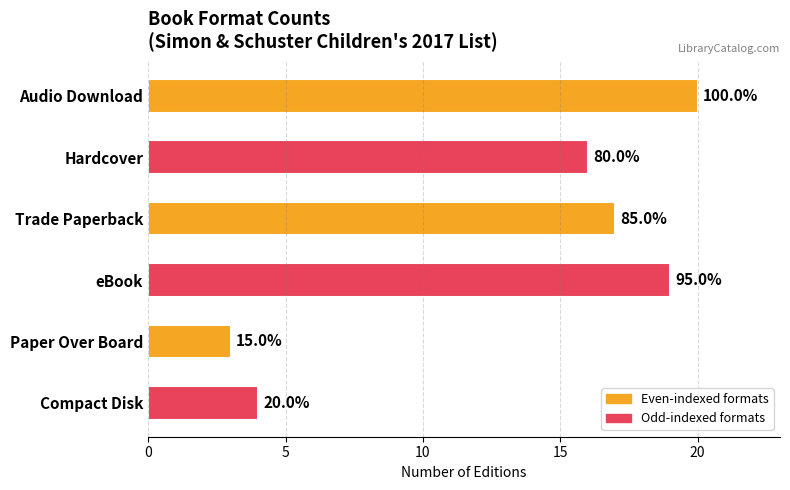

What is the difference between the second highest and second lowest values?

15